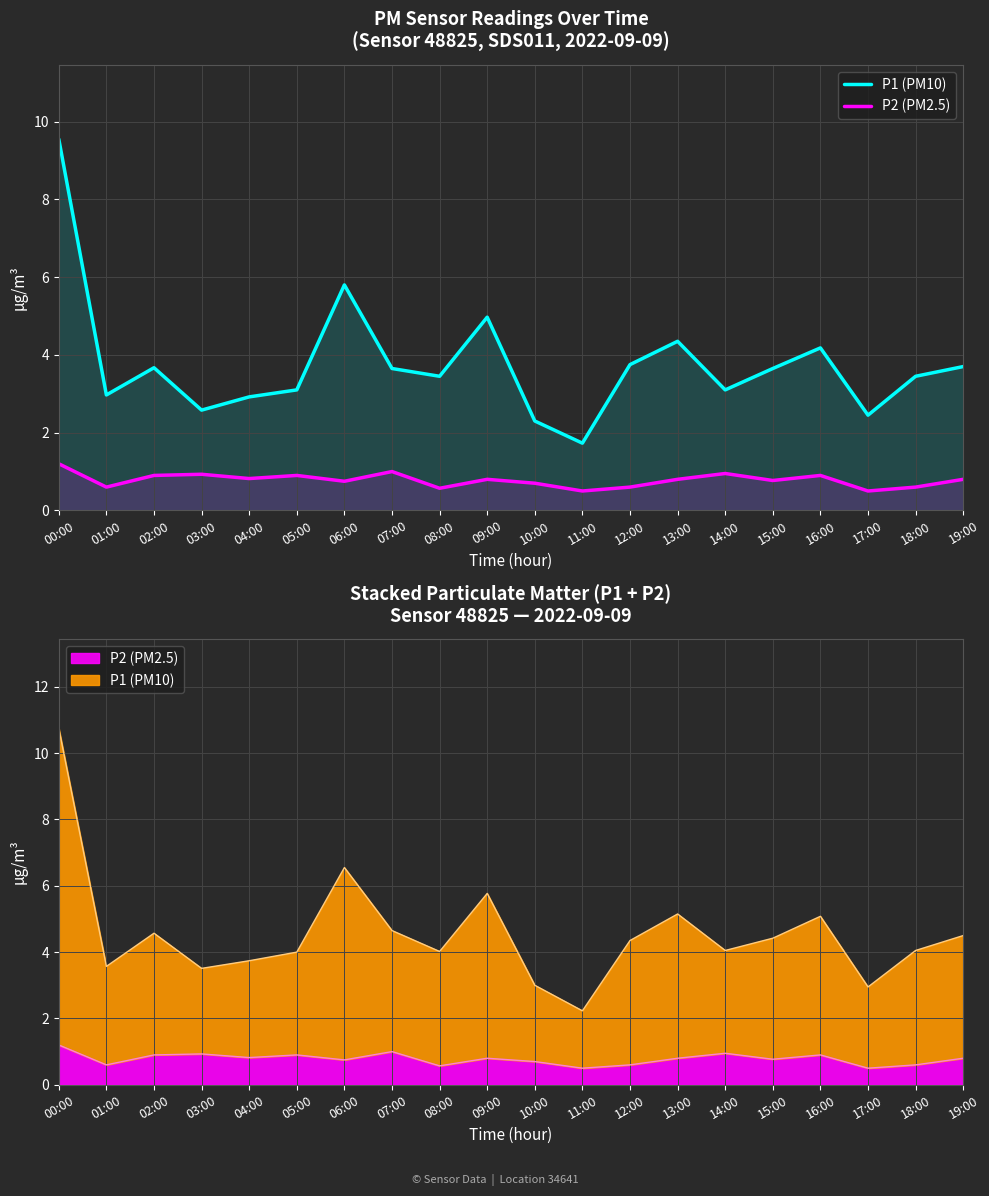

What is the label of the 6th point from the right?

14:00